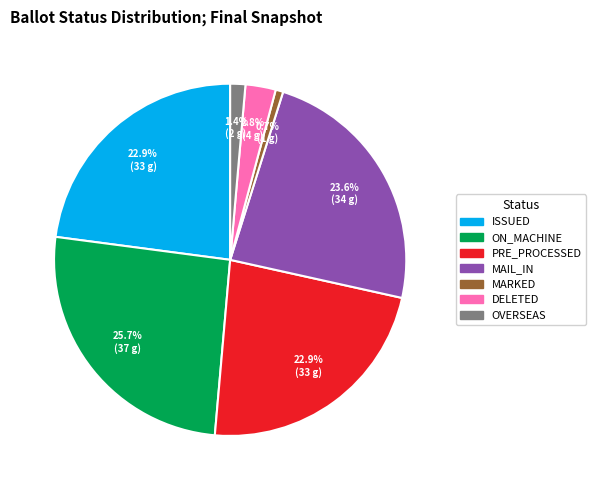

Is there a majority slice in this chart?

No